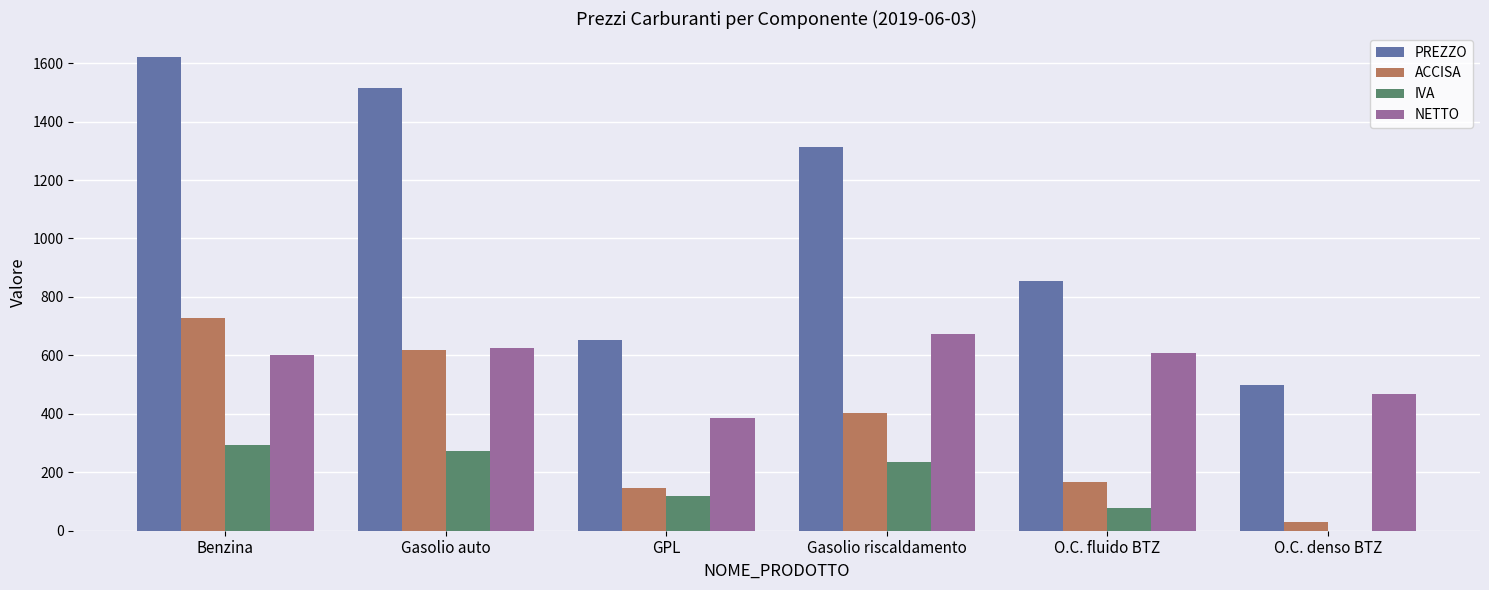

What is the total value across all series at Benzina?

3243.8